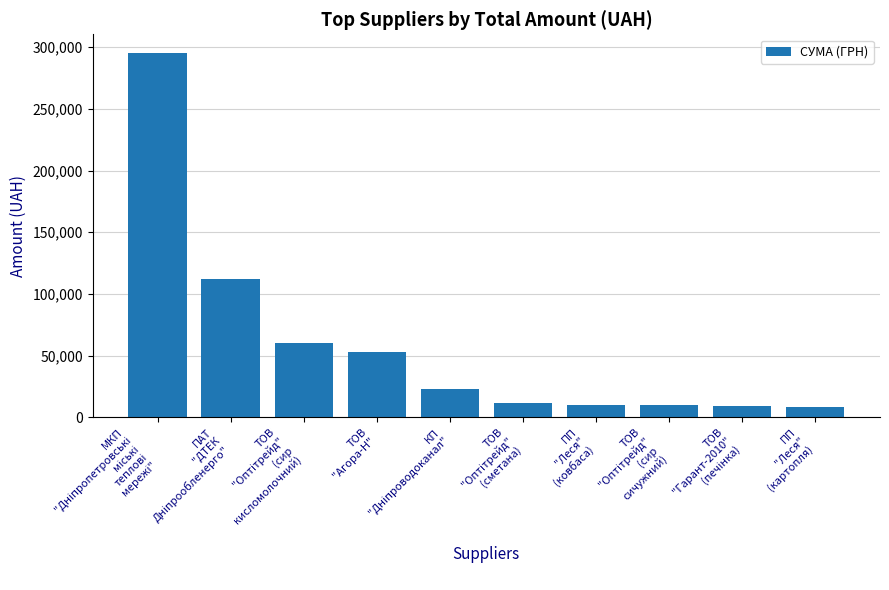

What is the sum of all values?

594290.7